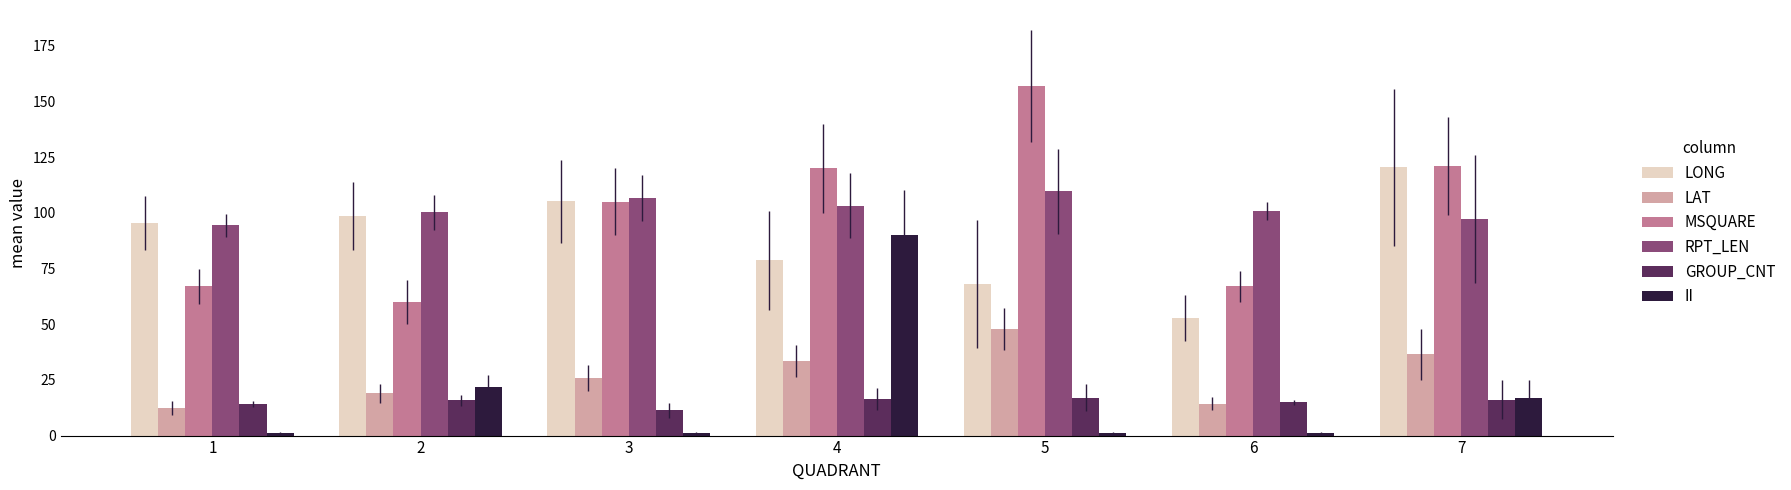

What is the sum of all GROUP_CNT values?

106.1